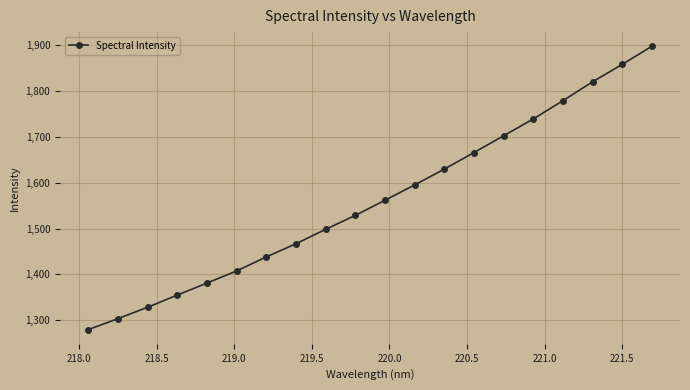

What is the difference between the maximum and second lowest values?

595.1